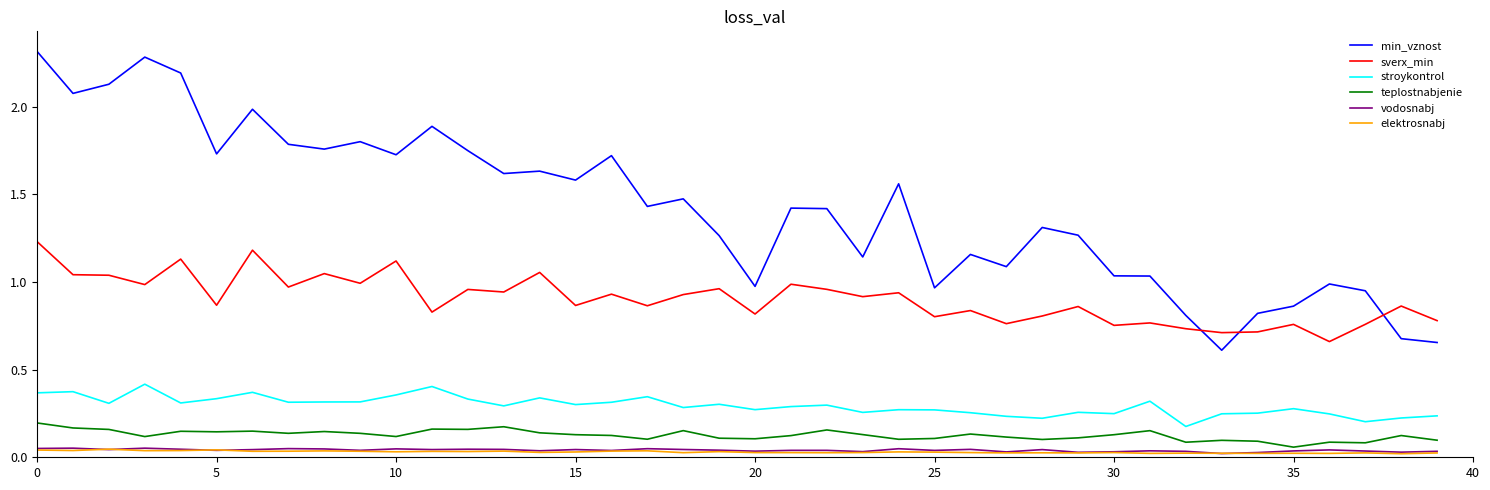

True or false: stroykontrol and sverx_min cross at least once.

False